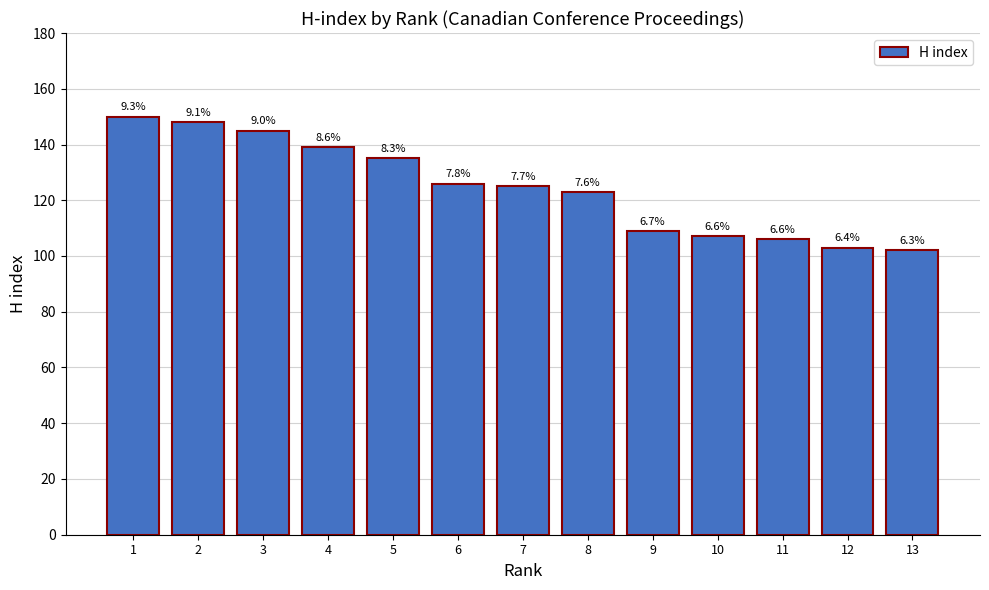

Does the chart contain any negative values?

No